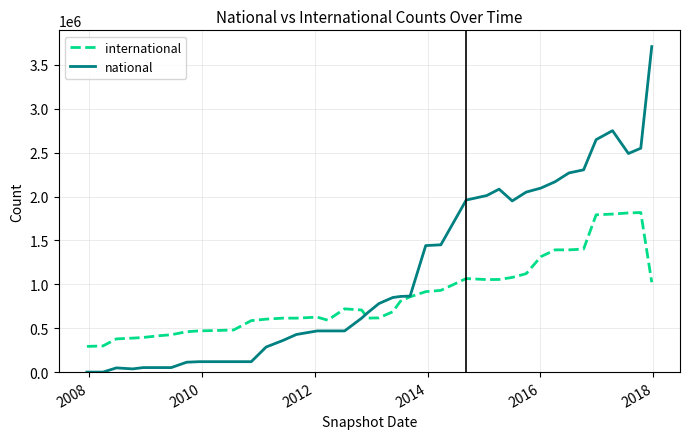

Which series has the widest spread of values?

national